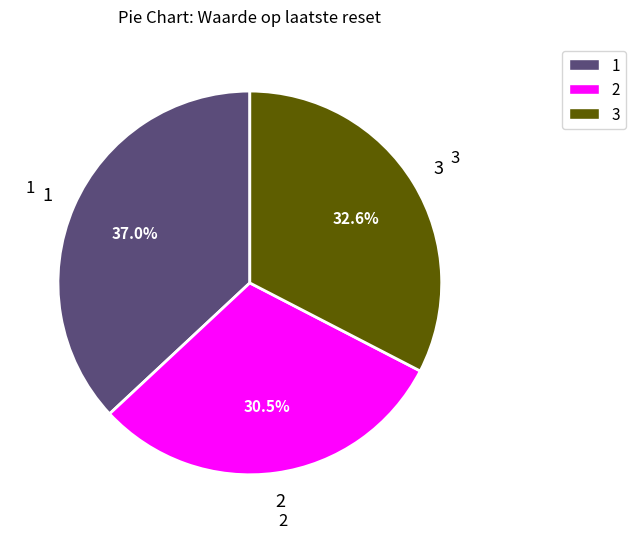

Is there a majority slice in this chart?

No